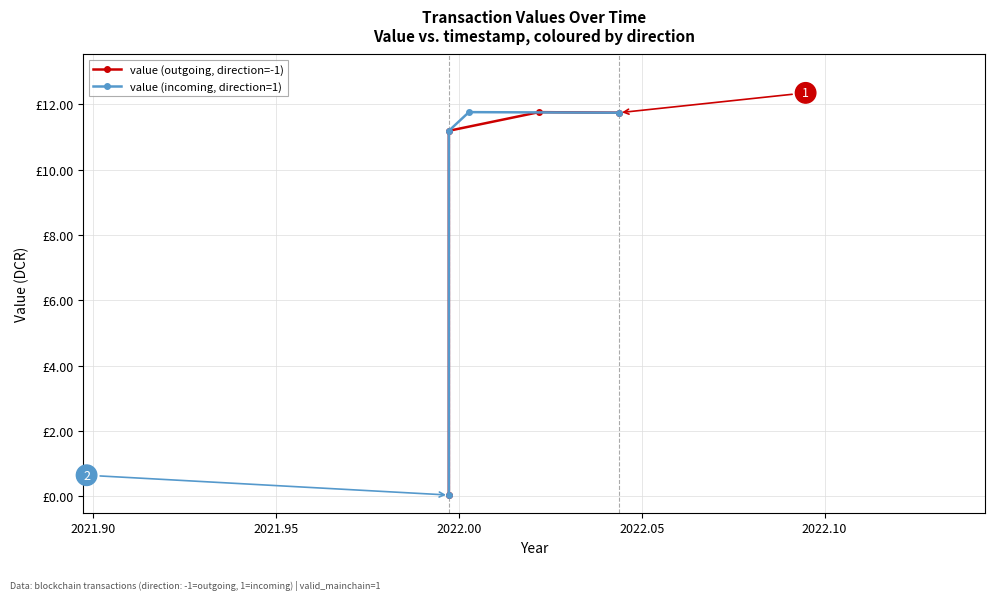

Is it true that value (incoming, direction=1) equals 8.1 at 2022.00?

False